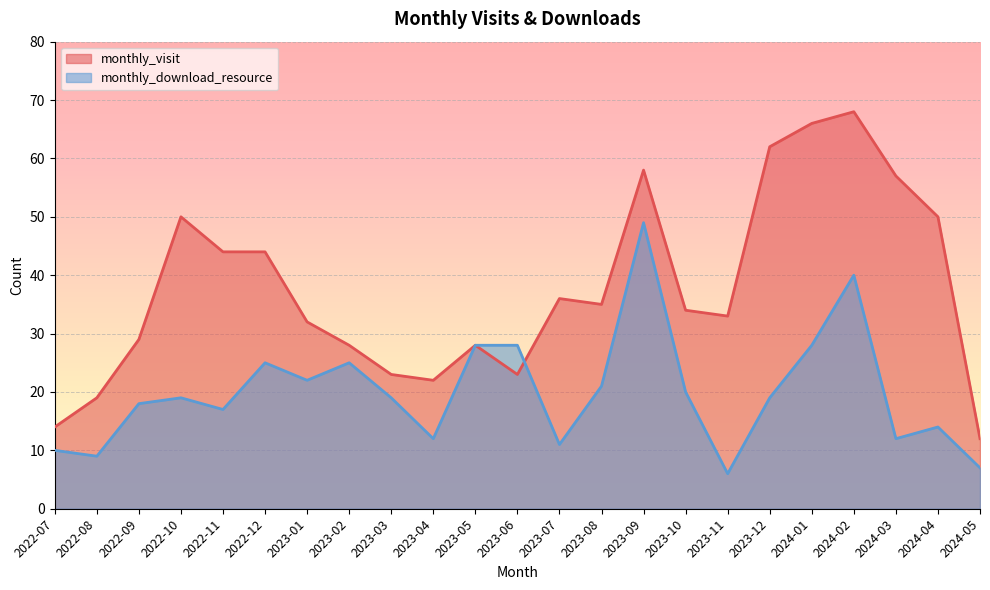

What is the smallest value displayed?

6